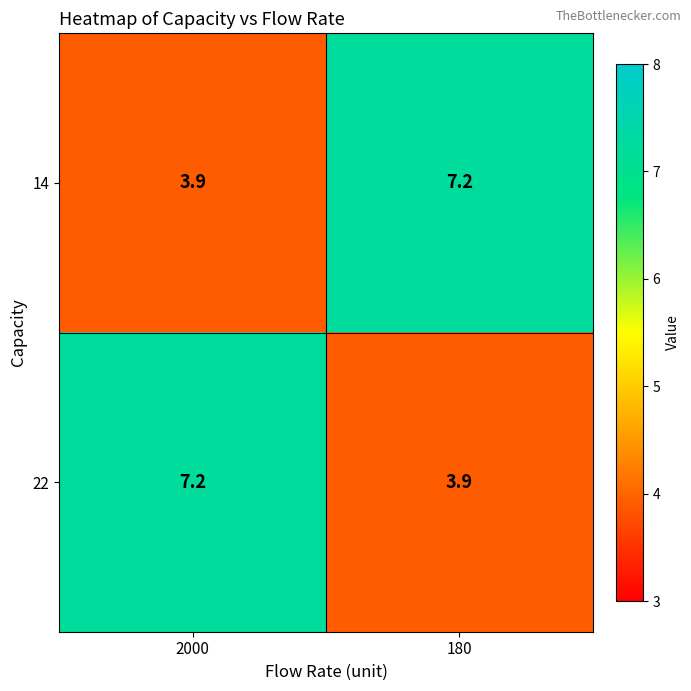

List the labels in order of 22 value, smallest first.

180, 2000